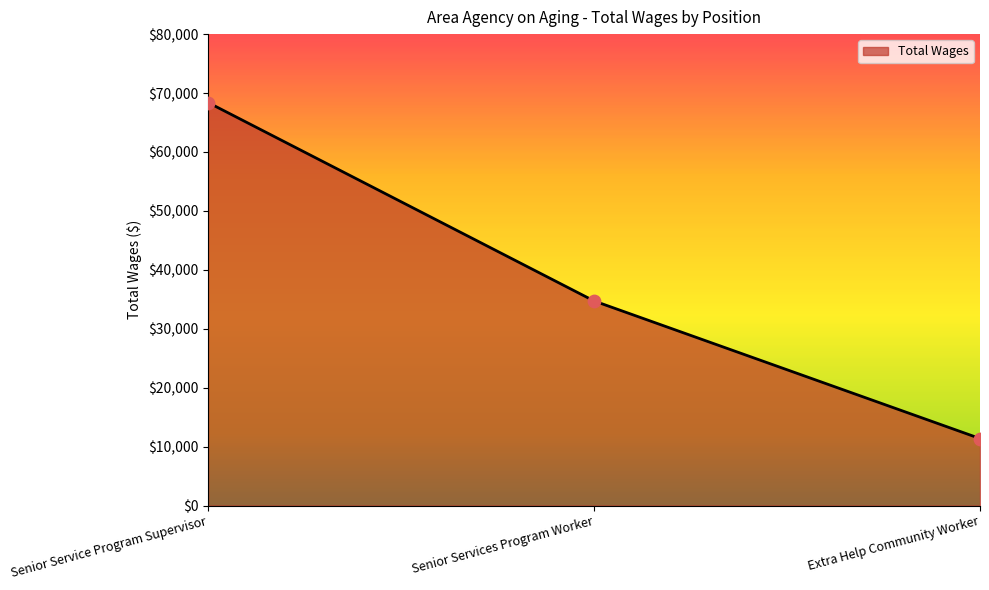

Approximately how many times larger is the value at Senior Services Program Worker compared to Extra Help Community Worker?

3.1